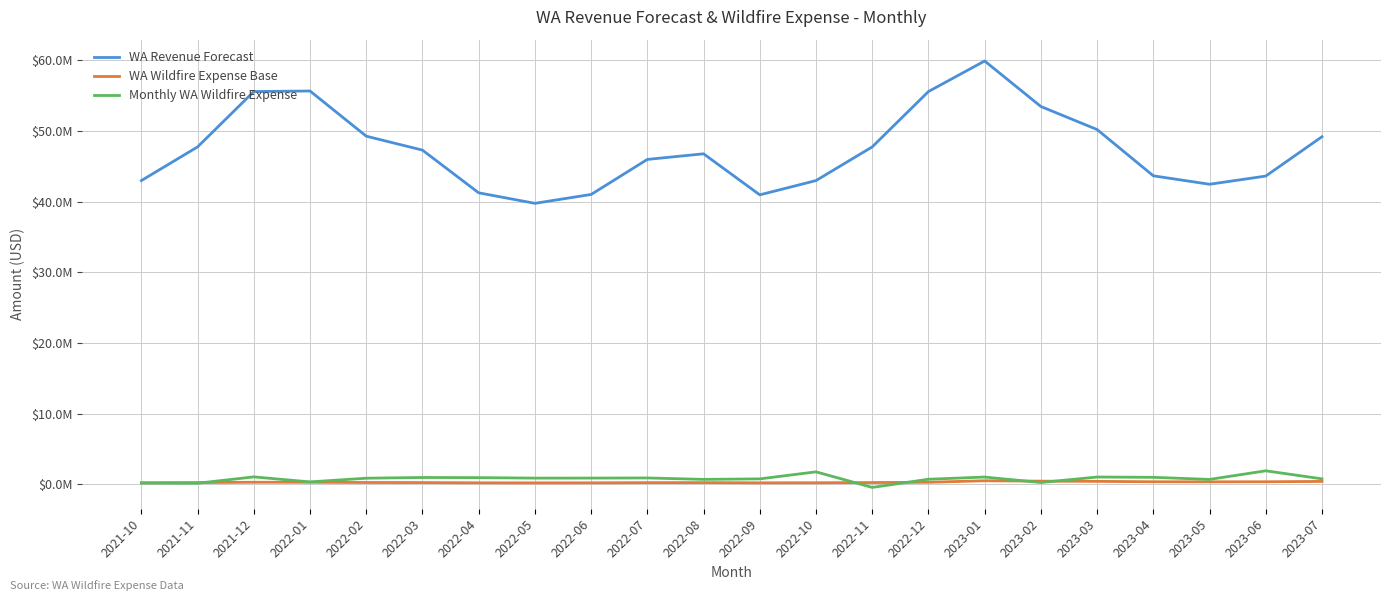

Reading left to right, what are all the values shown in this chart?

WA Revenue Forecast: 42996238.9	47763131.4	55594972.1	55671585.4	49278167.6	47305565.4	41263283.3	39777362.5	41031668.2	45989609.3	46784832.8	40976188.3	42996238.9	47763131.4	55594972.1	59919006.7	53479362.4	50218240.8	43669968.5	42475639.9	43634188.5	49202023.7
WA Wildfire Expense Base: 237690.7	264042.9	307338.7	307762.2	272418.3	261513.4	228110.6	219896.2	226830.2	254238.6	258634.7	226523.5	237690.7	264042.9	307338.7	517208.8	461623.1	433473.8	376950.4	366641.2	376641.6	424702.0
Monthly WA Wildfire Expense: 192429.3	169217.8	1065483.2	357664.6	880428.3	980924.4	960933.2	892770.4	897081.4	915230.8	713596.7	785208.6	1781186.4	-423277.8	732993.4	1043112.3	271230.2	1046615.0	1003919.9	708602.5	1927136.5	788133.6